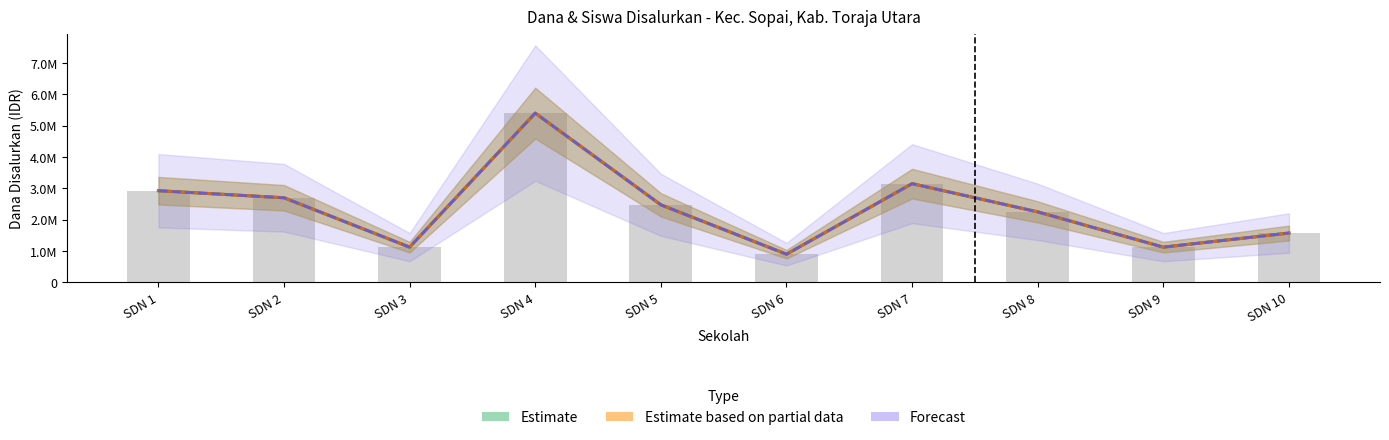

Reading left to right, list all the values displayed in this chart.

Estimate: SDN 1=2925000	SDN 2=2700000	SDN 3=1125000	SDN 4=5400000	SDN 5=2475000	SDN 6=900000	SDN 7=3150000	SDN 8=2250000	SDN 9=1125000	SDN 10=1575000
Estimate based on partial data: SDN 1=2925000	SDN 2=2700000	SDN 3=1125000	SDN 4=5400000	SDN 5=2475000	SDN 6=900000	SDN 7=3150000	SDN 8=2250000	SDN 9=1125000	SDN 10=1575000
Forecast: SDN 1=2925000	SDN 2=2700000	SDN 3=1125000	SDN 4=5400000	SDN 5=2475000	SDN 6=900000	SDN 7=3150000	SDN 8=2250000	SDN 9=1125000	SDN 10=1575000